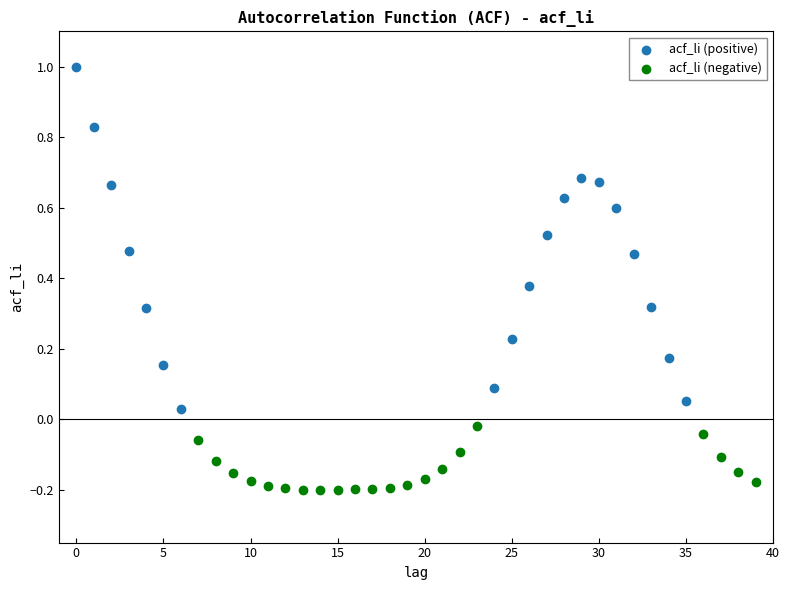

Which series has the widest spread of Y values?

acf_li (positive)